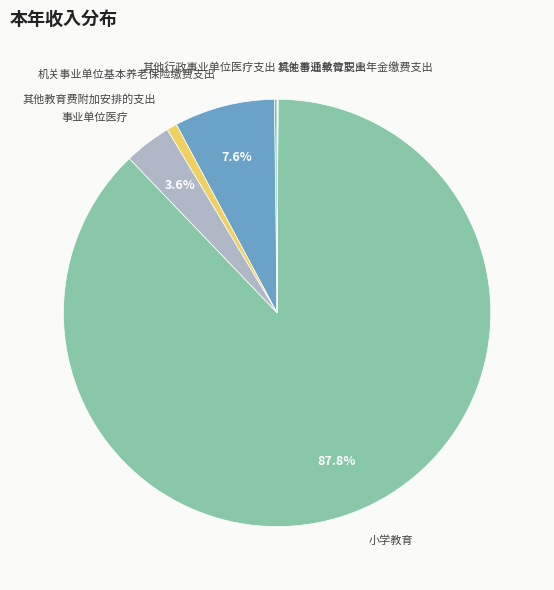

How many slices are in this pie chart?

7